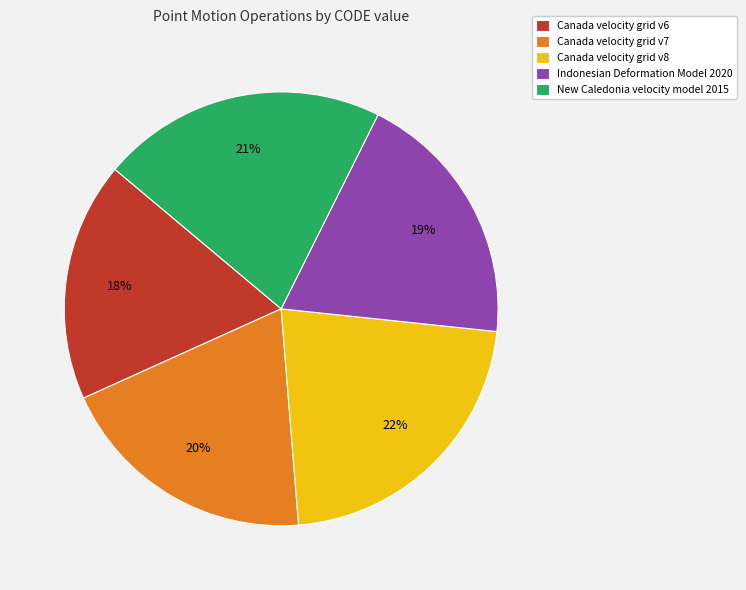

Is there any slice that represents more than half of the pie?

No